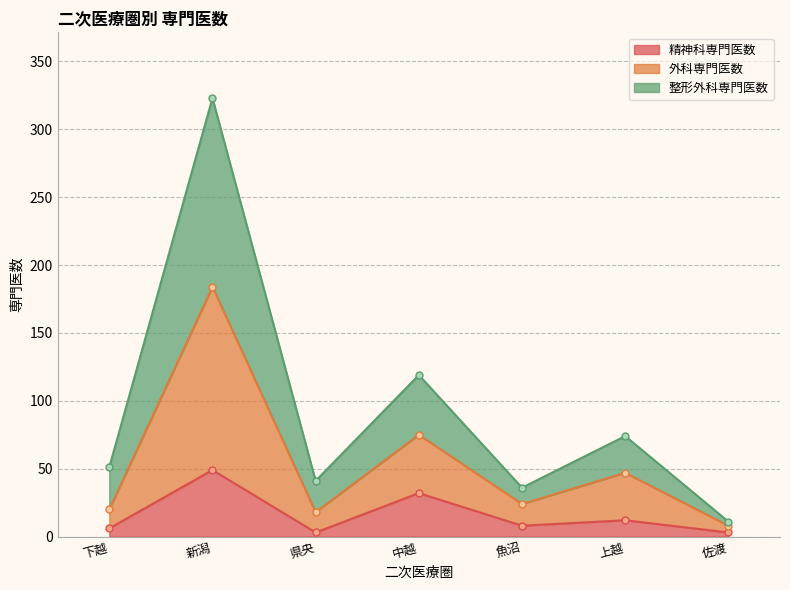

In 外科専門医数, how many points are lower than both neighbors (excluding endpoints)?

2